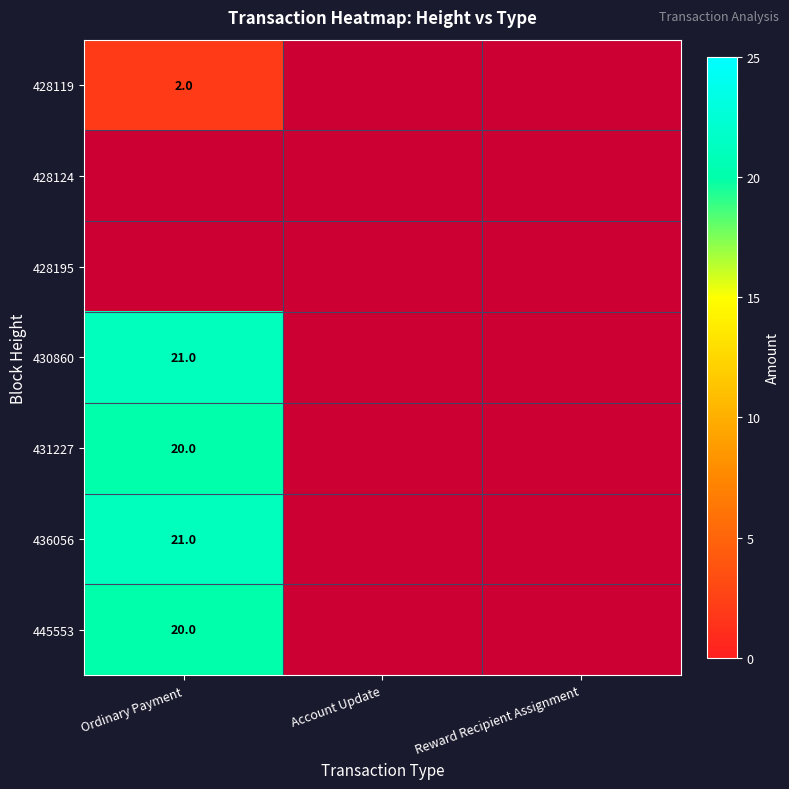

True or false: 445553 has a value of 20 at Ordinary Payment.

True